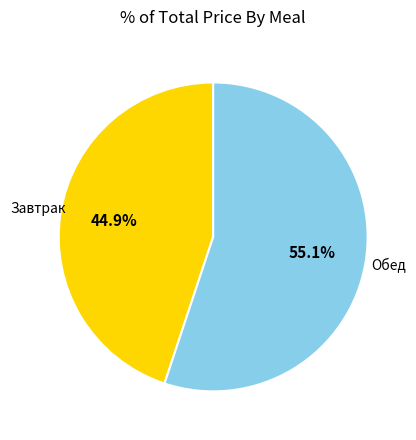

What is the majority slice?

Обед